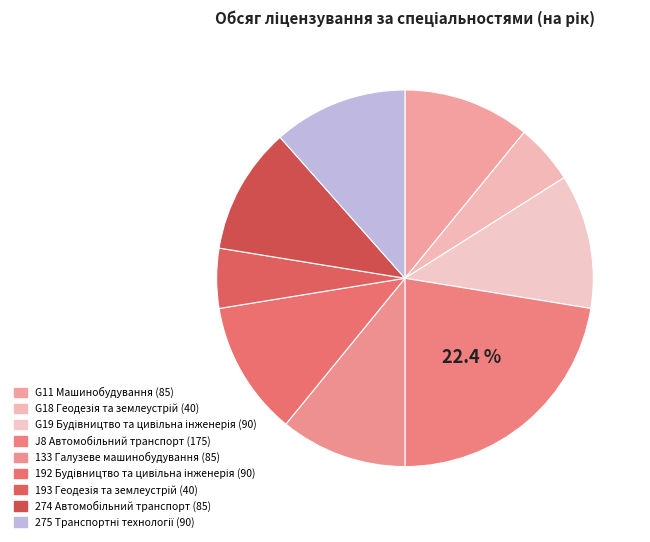

Which slice is the smallest?

G18 Геодезія та землеустрій